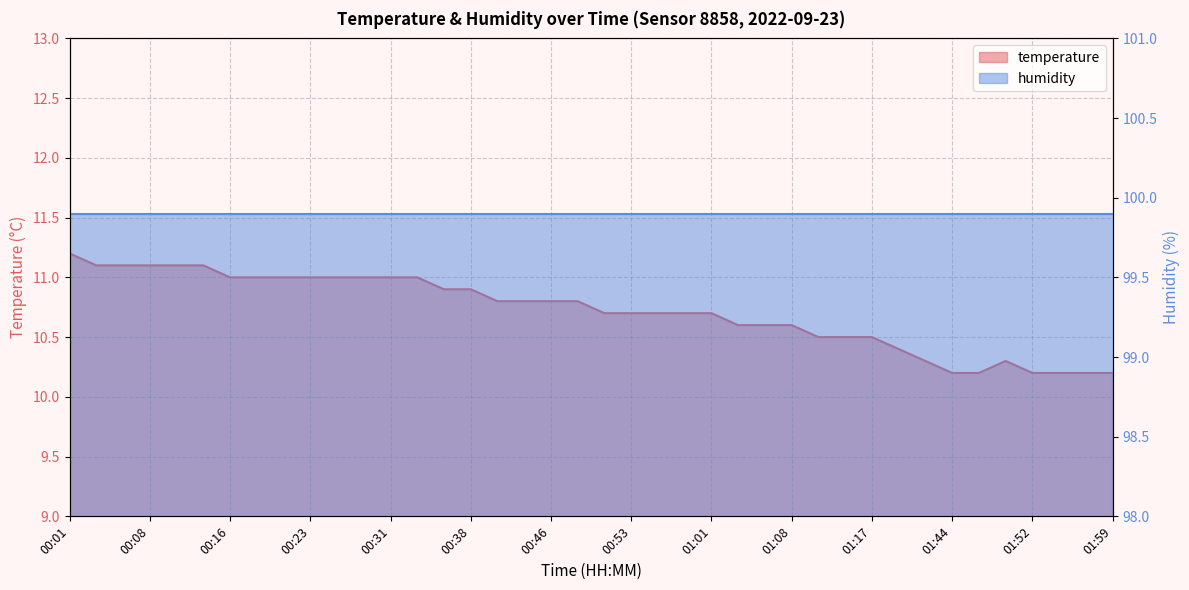

What is the change in value from 00:08 to 00:40?

-0.3